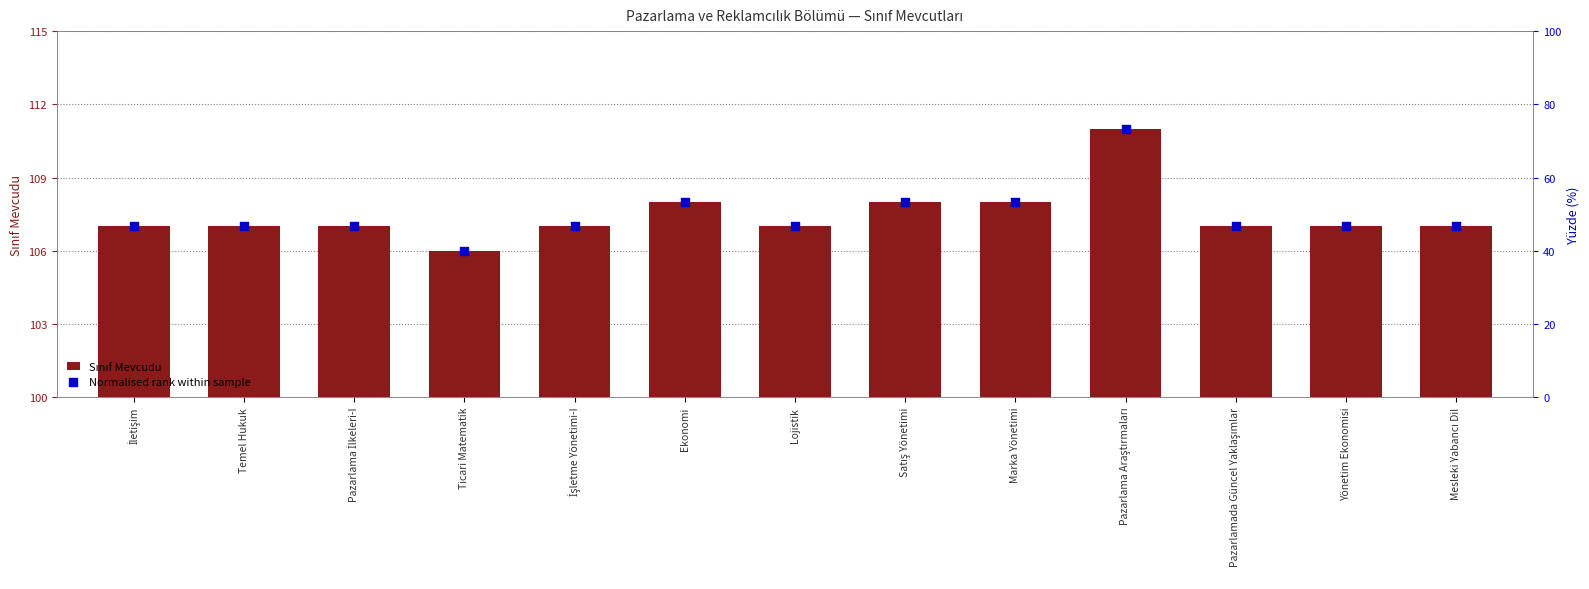

Is the value of Sınıf Mevcudu at Mesleki Yabancı Dil greater than the value of Normalised rank within sample at Satış Yönetimi?

Yes